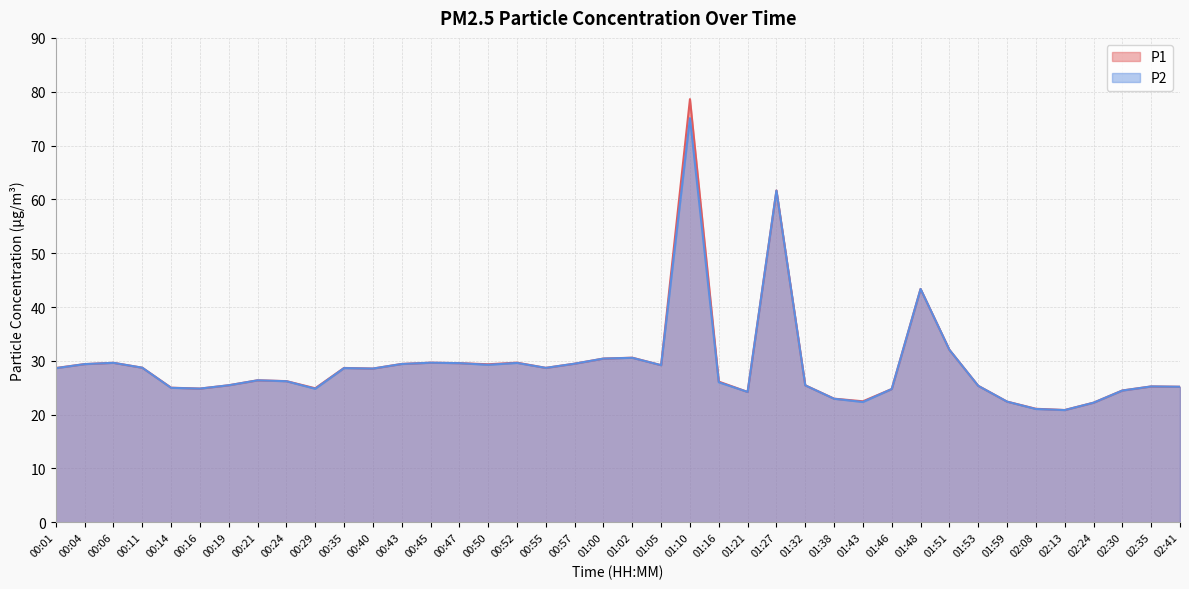

Between 01:16 and 00:43, which is larger?

00:43